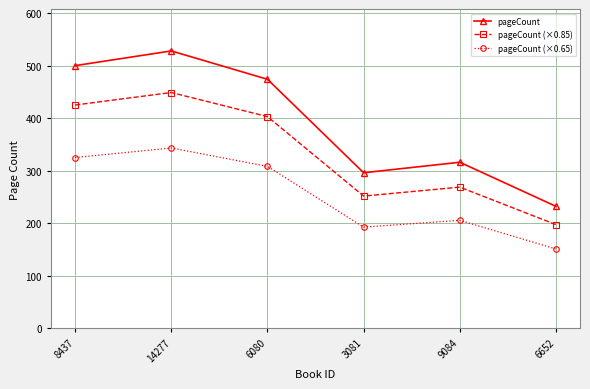

What is the sum of all pageCount values?

2346.0